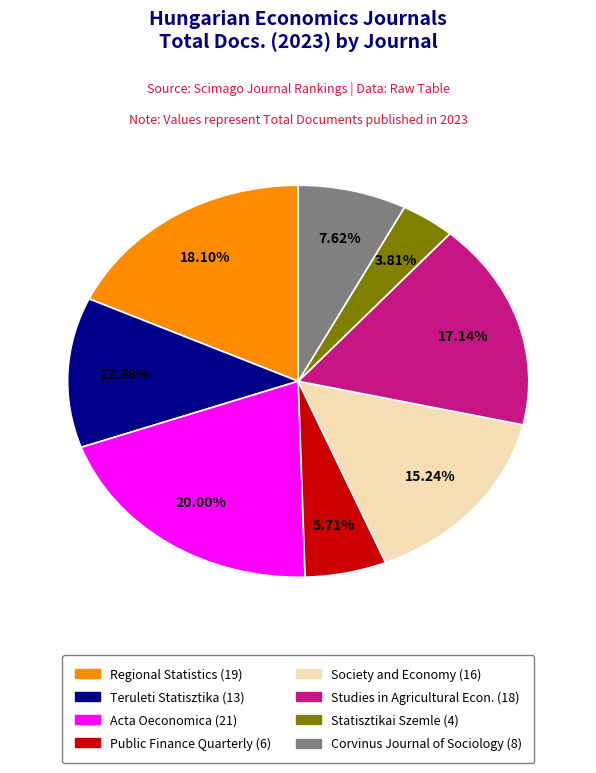

Rank the categories by value from lowest to highest.

Statisztikai Szemle (4), Public Finance Quarterly (6), Corvinus Journal of Sociology (8), Teruleti Statisztika (13), Society and Economy (16), Studies in Agricultural Econ. (18), Regional Statistics (19), Acta Oeconomica (21)